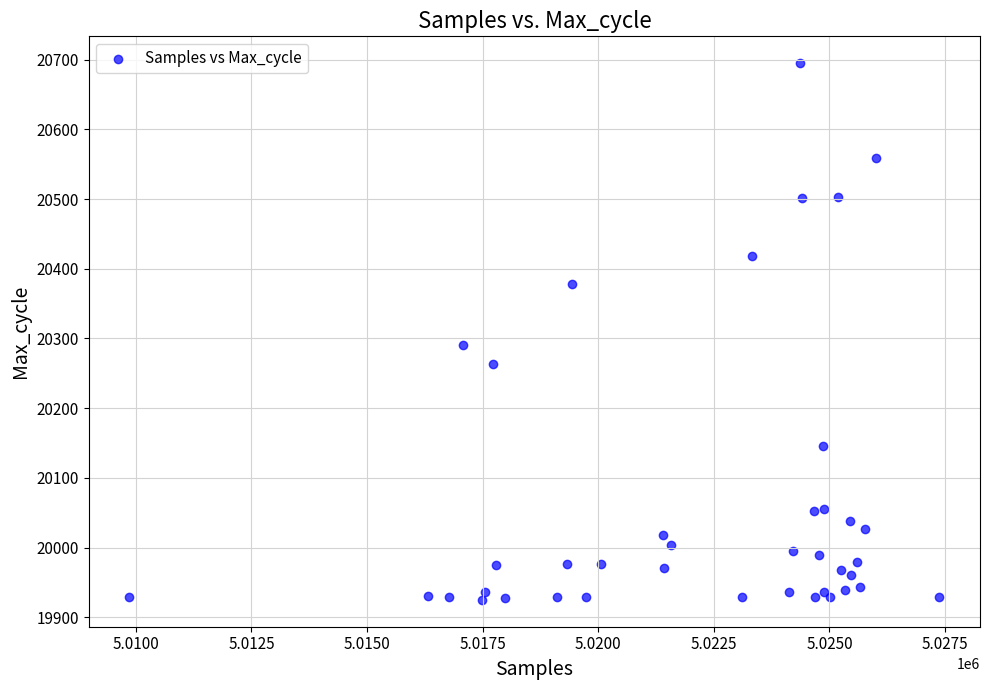

What Y value in the scatter plot is closest to 20310?

20291